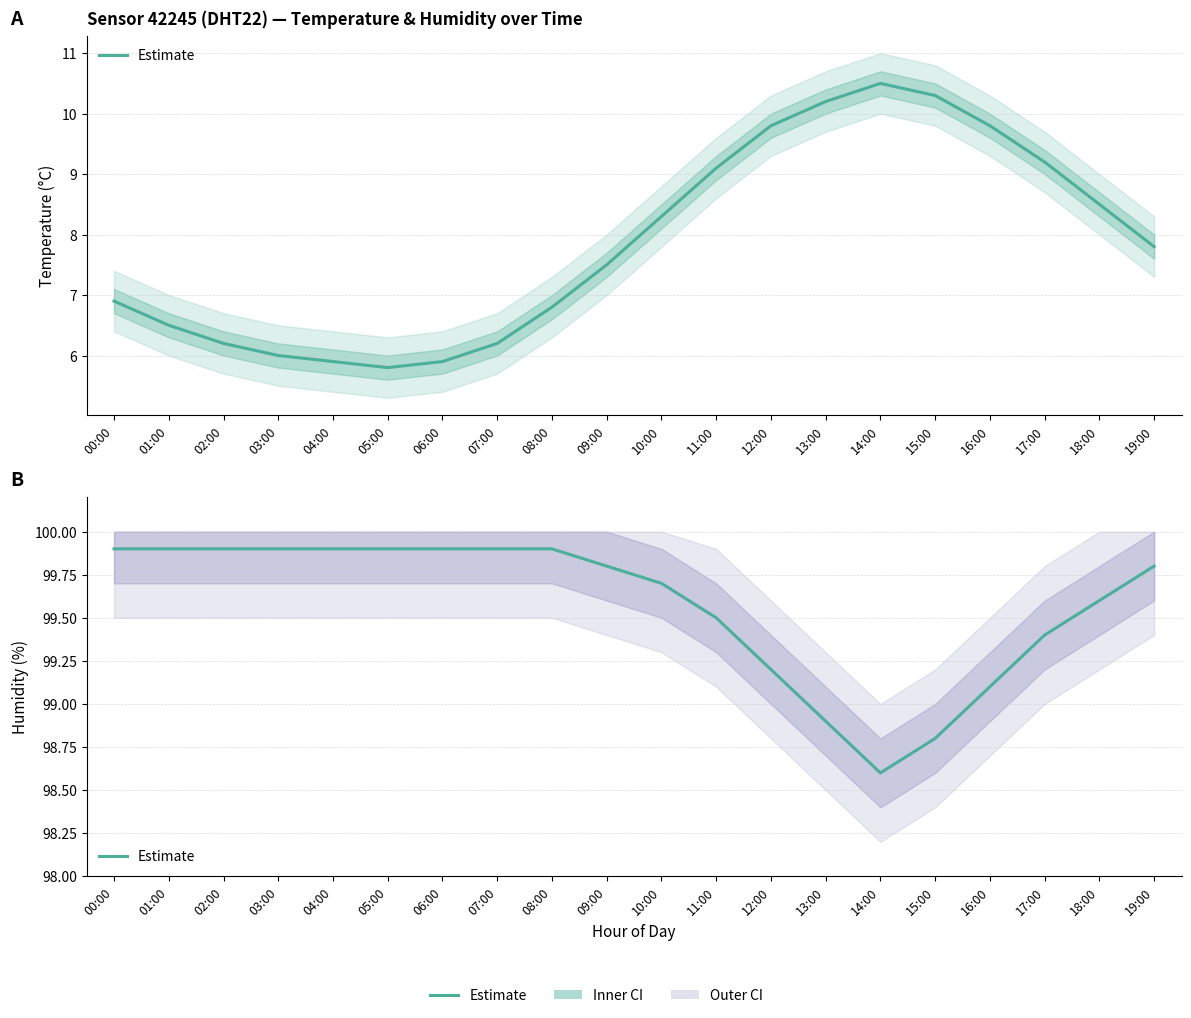

List the labels in order of value, smallest first.

14:00, 15:00, 13:00, 16:00, 12:00, 17:00, 11:00, 18:00, 10:00, 09:00, 19:00, 00:00, 01:00, 02:00, 03:00, 04:00, 05:00, 06:00, 07:00, 08:00